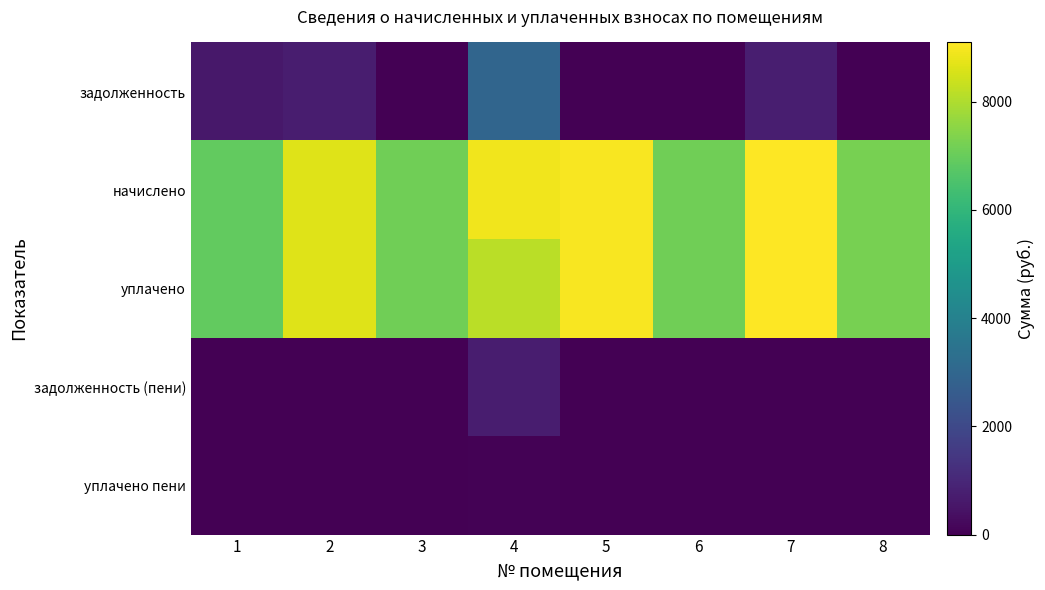

What is the total value across all series at 5?

17984.2